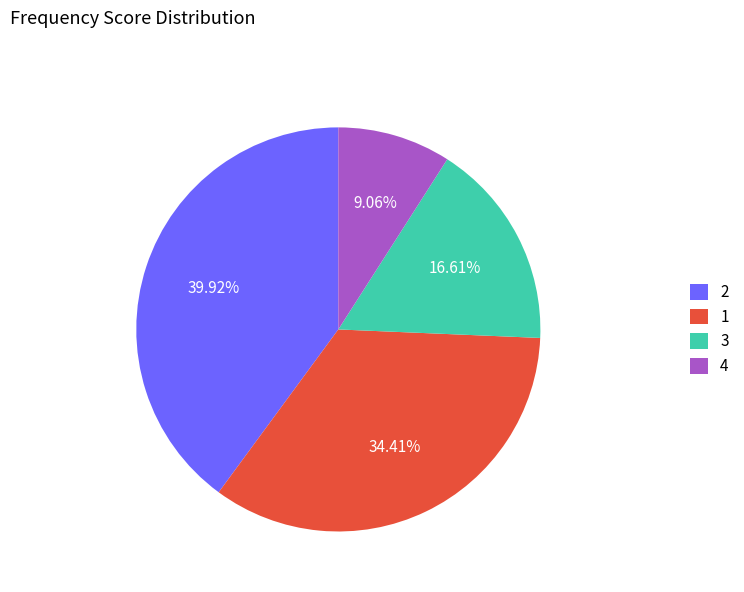

Which has a higher value, 2 or 1?

2